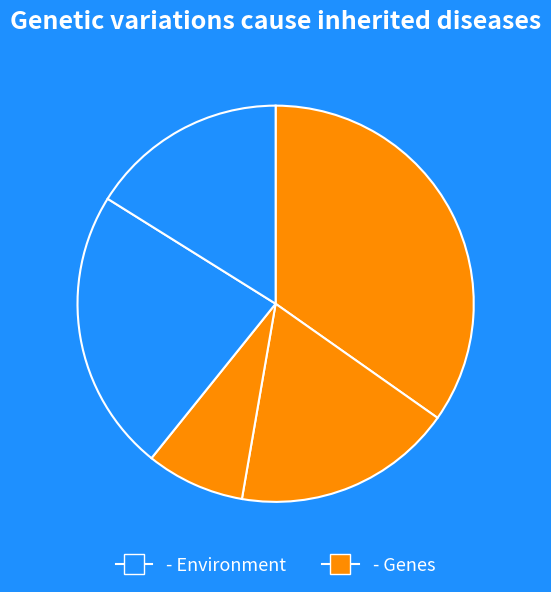

How many segments does this pie chart have?

5